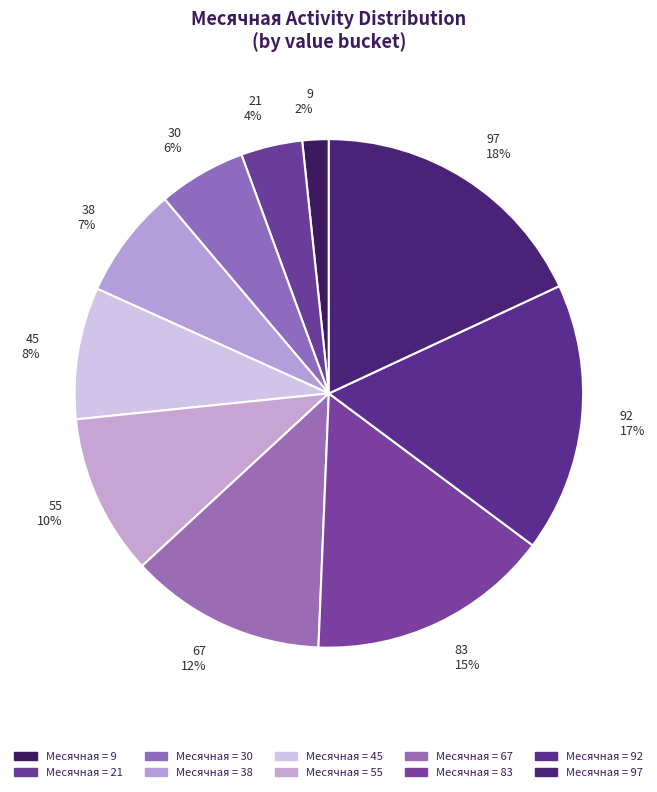

The 97 slice represents 18% of the pie. True or false?

True